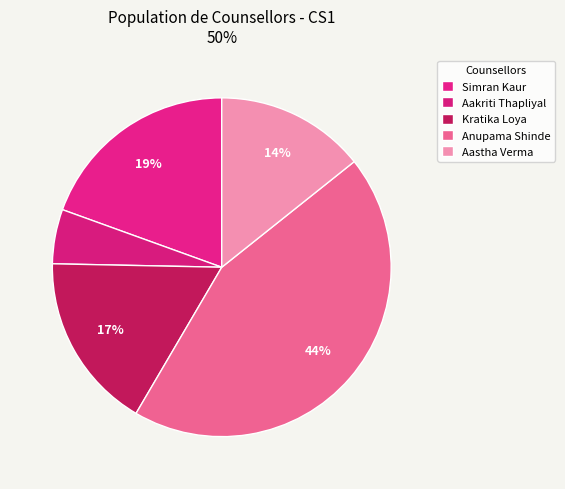

Is the sum of Aastha Verma and Anupama Shinde greater than half?

Yes